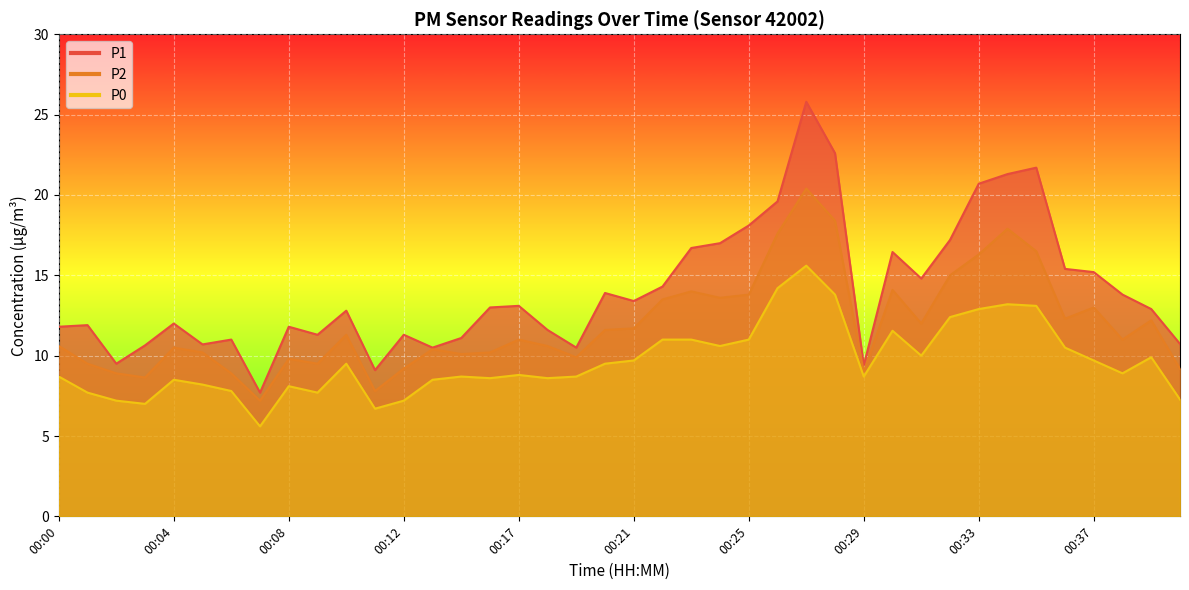

True or false: P2 has a value of 12.3 at 00:36.

True